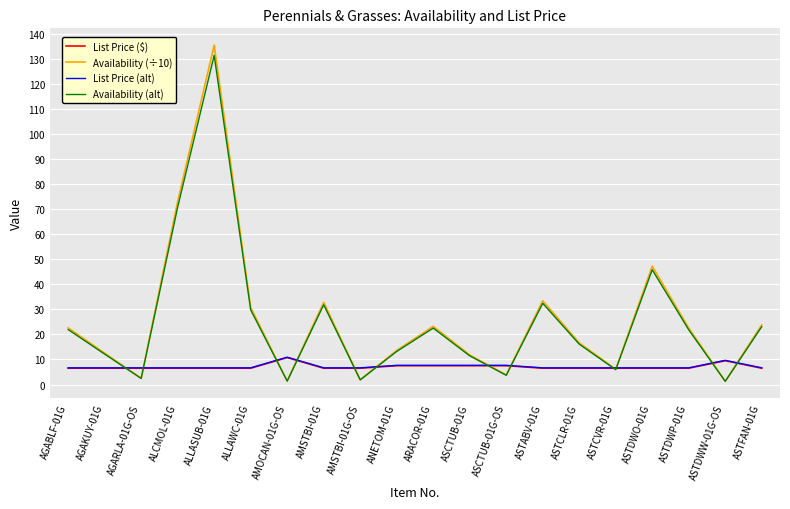

What is the maximum value for List Price ($)?

10.8